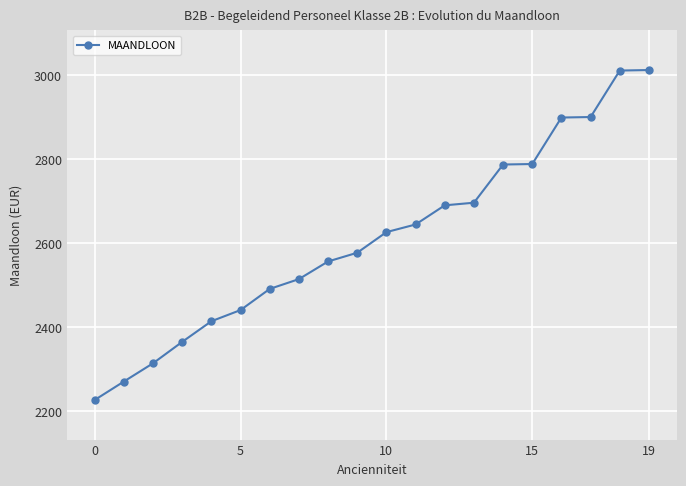

What is the value of the 3rd point from the left?

2313.5